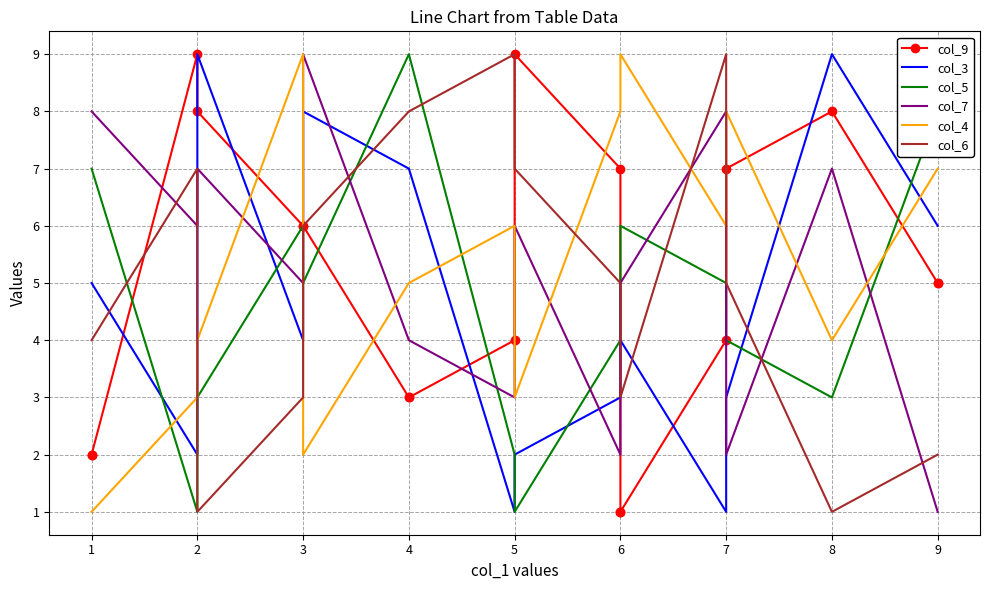

At which category is the sum across all series the highest?

3